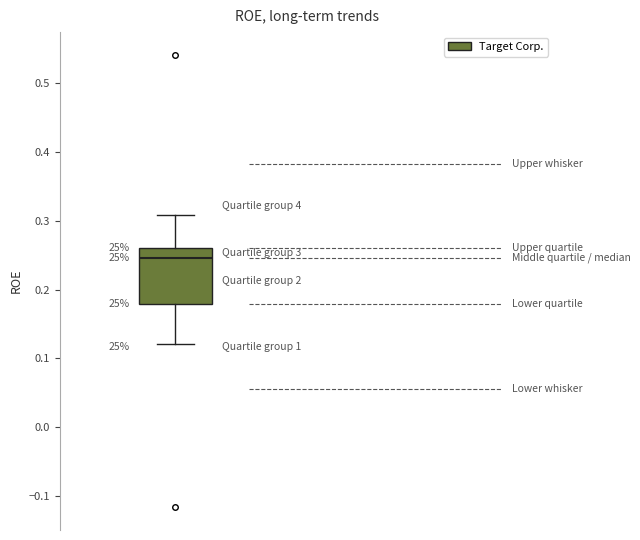

Transcribe this box plot: give where the median line is, the range the box spans, and where the two whiskers end, as read against the y-axis. The values are not printed on the chart, so give them approximately, as read against the axis.

median 0.25, box 0.18 to 0.26, whiskers 0.12 to 0.31